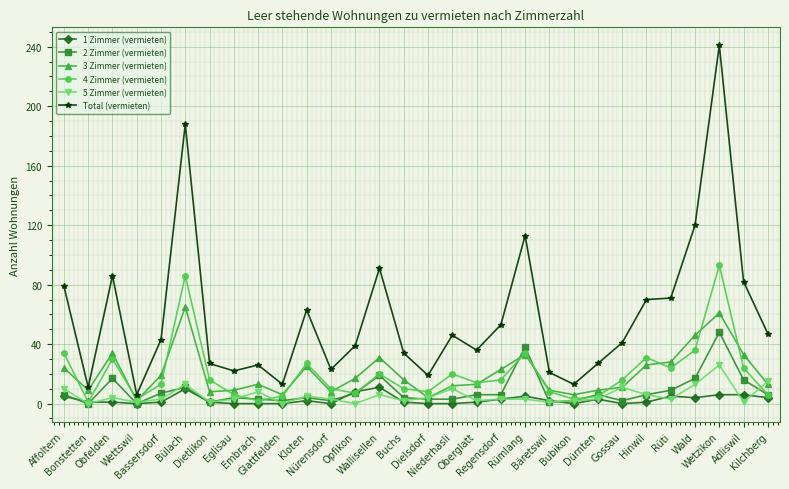

List the series in order of their peak value, lowest first.

1 Zimmer (vermieten), 5 Zimmer (vermieten), 2 Zimmer (vermieten), 3 Zimmer (vermieten), 4 Zimmer (vermieten), Total (vermieten)